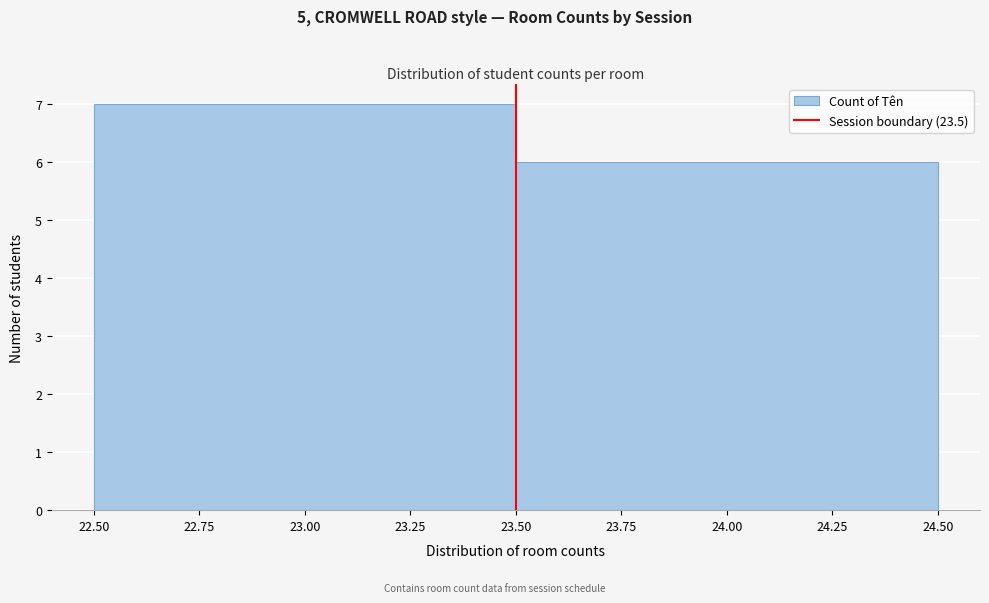

Reading left to right, transcribe this chart: for each bar, give the range it covers on the x-axis and its height. The values are not printed on the chart, so give them approximately, as read against the axis.

22.50 to 23.50: 7
23.50 to 24.50: 6